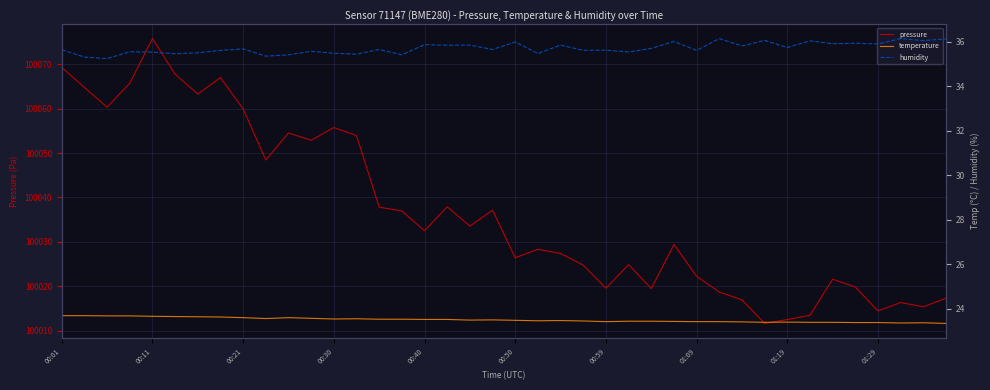

Reading left to right, extract all data points from this chart.

pressure: 100069.3	100064.8	100060.3	100065.8	100075.8	100067.8	100063.3	100067.0	100059.9	100048.4	100054.5	100052.9	100055.8	100053.9	100037.8	100037.0	100032.5	100037.9	100033.6	100037.1	100026.4	100028.3	100027.4	100024.8	100019.6	100024.9	100019.5	100029.4	100022.2	100018.7	100016.9	100011.6	100012.5	100013.5	100021.6	100019.8	100014.4	100016.3	100015.4	100017.3
temperature: 23.7	23.7	23.7	23.7	23.6	23.6	23.6	23.6	23.6	23.6	23.6	23.6	23.5	23.5	23.5	23.5	23.5	23.5	23.5	23.5	23.5	23.4	23.5	23.4	23.4	23.4	23.4	23.4	23.4	23.4	23.4	23.4	23.4	23.4	23.4	23.4	23.4	23.4	23.4	23.3
humidity: 35.6	35.3	35.2	35.6	35.5	35.5	35.5	35.6	35.7	35.4	35.4	35.6	35.5	35.5	35.7	35.4	35.9	35.9	35.9	35.7	36.0	35.5	35.9	35.6	35.6	35.5	35.7	36.0	35.6	36.1	35.8	36.1	35.8	36.0	35.9	35.9	35.9	36.1	36.1	36.1